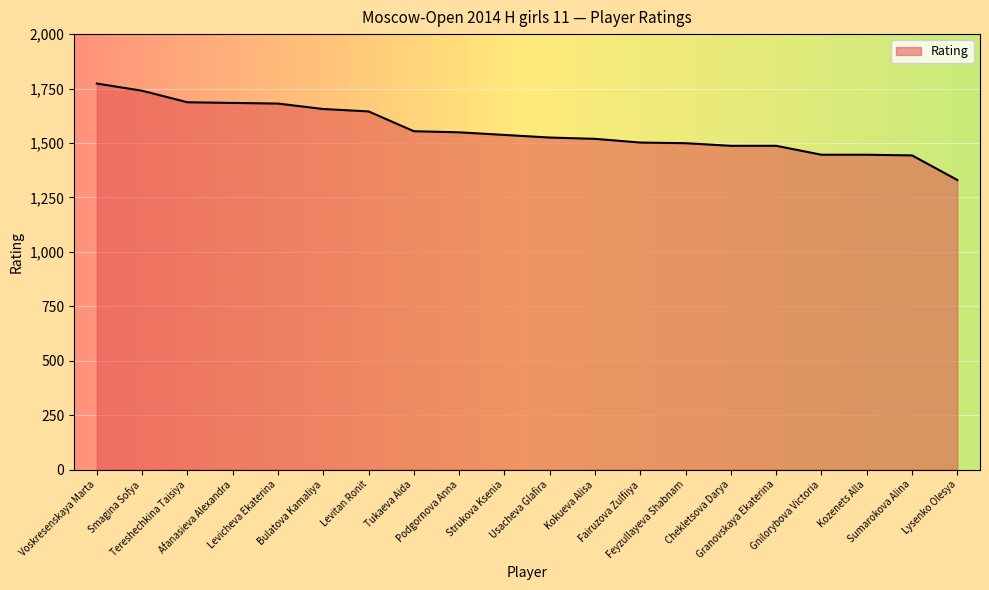

What is the minimum value shown in the chart?

1330